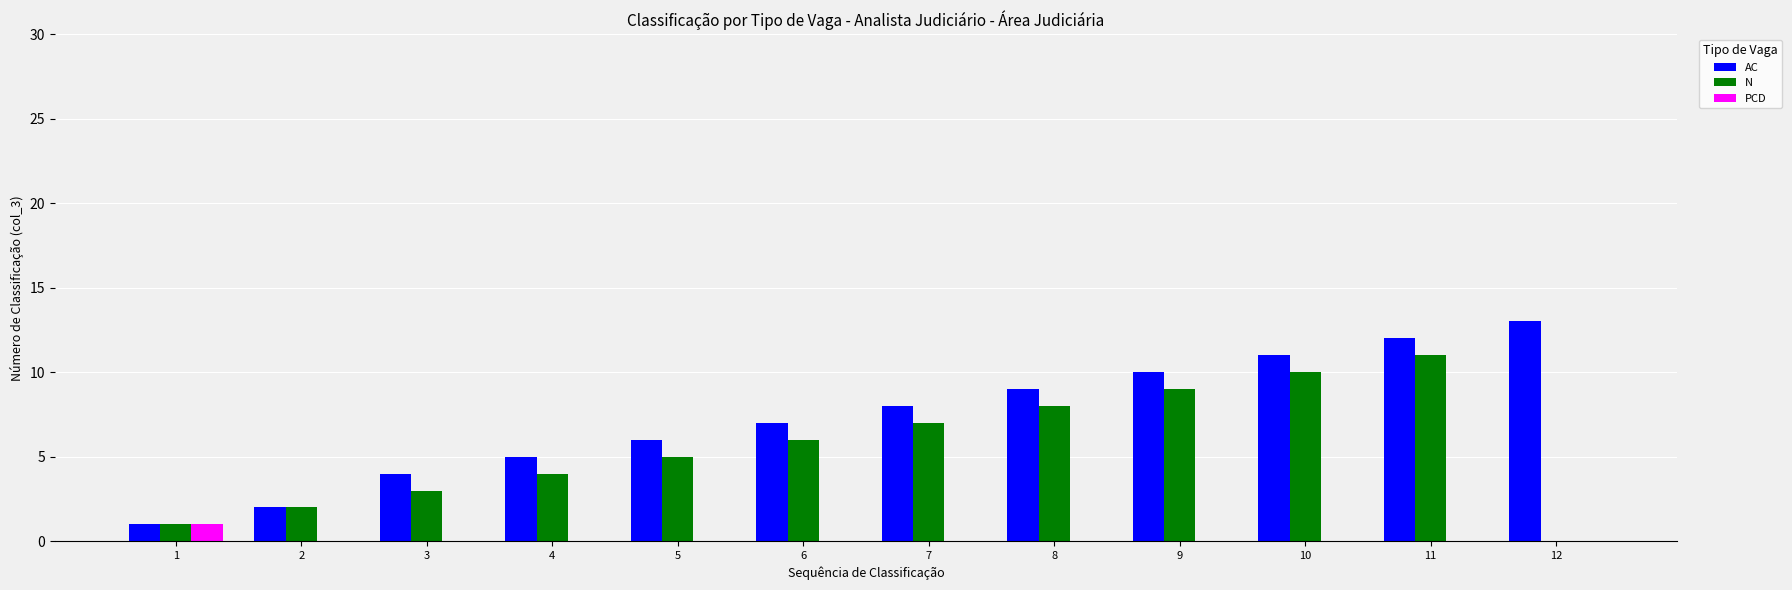

What is the maximum value shown in the chart?

13